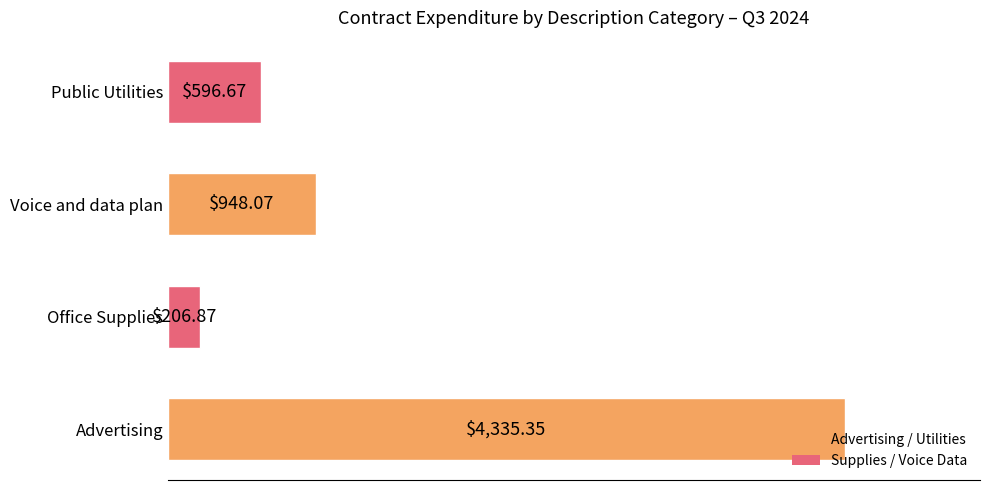

List the labels in order of value, largest first.

Advertising, Voice and data plan, Public Utilities, Office Supplies